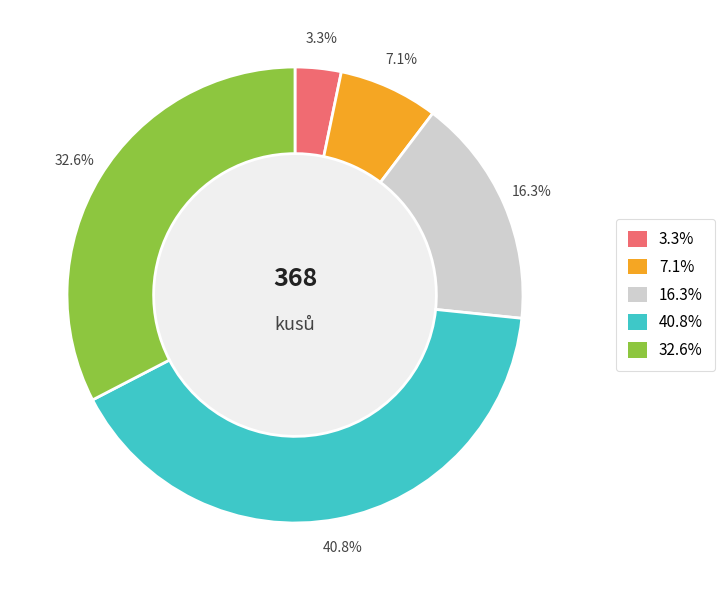

How many slices are in this pie chart?

5